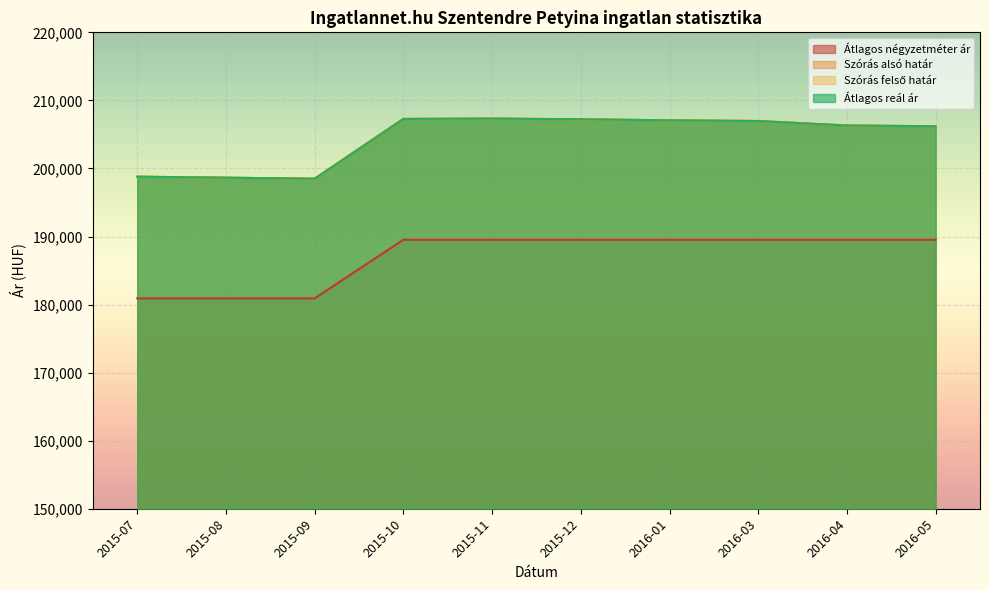

Where does the Szórás felső határ series first go above 206969?

2015-10